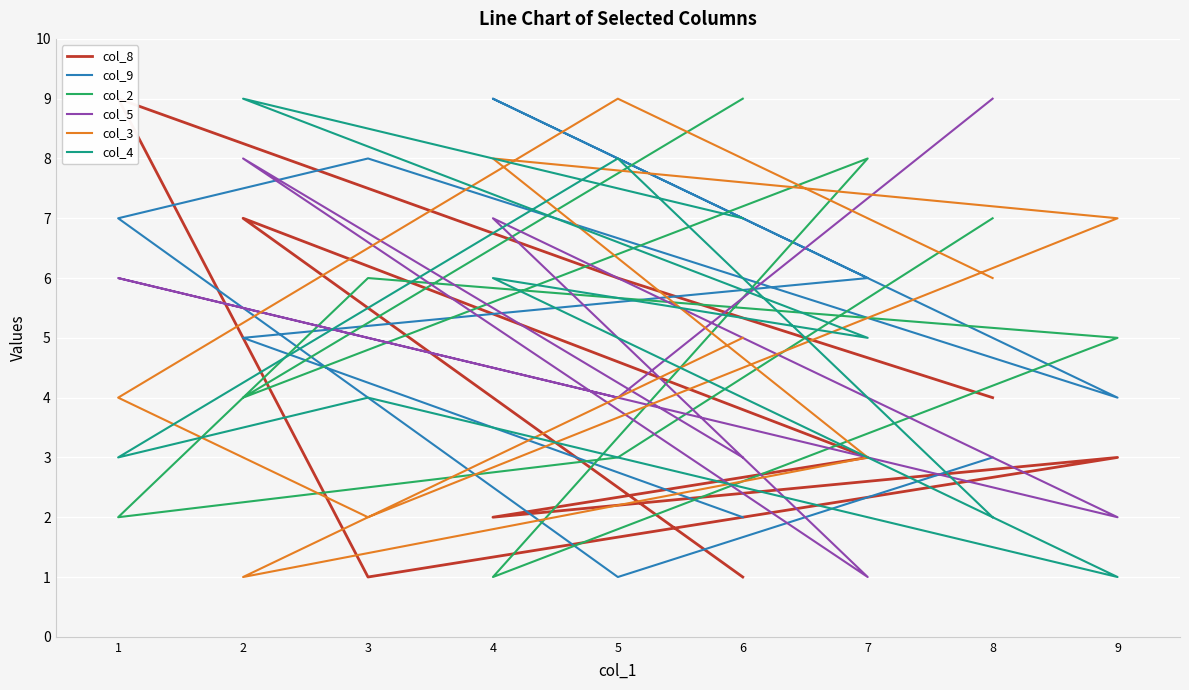

In col_5, how many points are lower than both neighbors (excluding endpoints)?

3